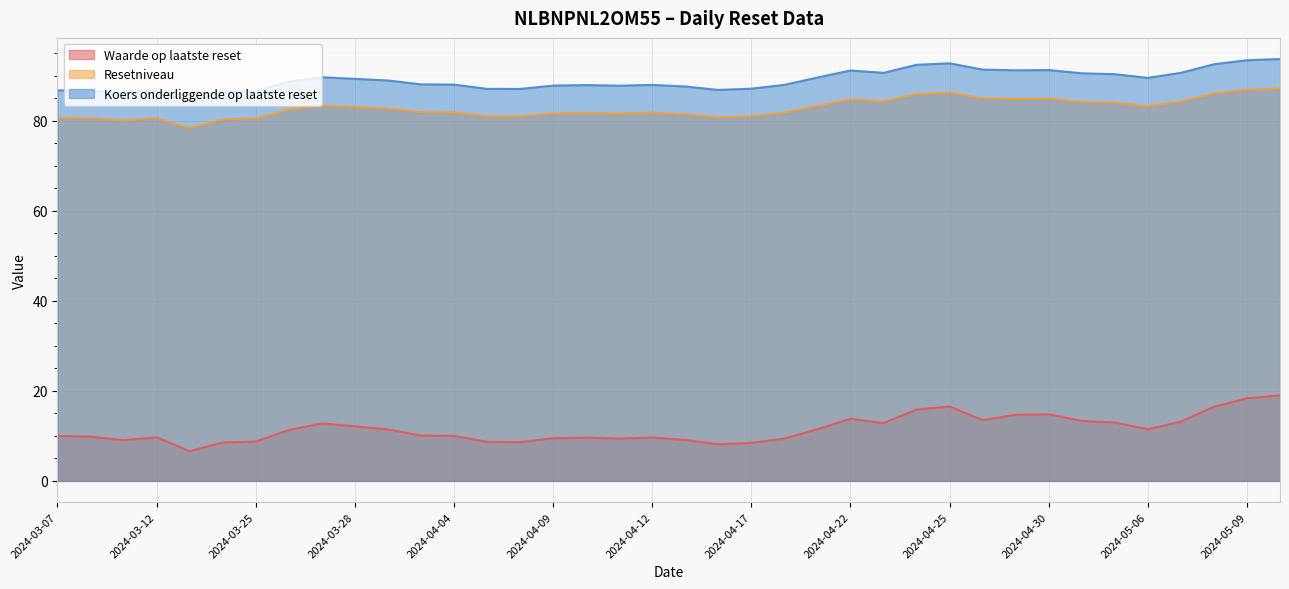

At which category does Resetniveau reach its first local valley?

2024-03-11